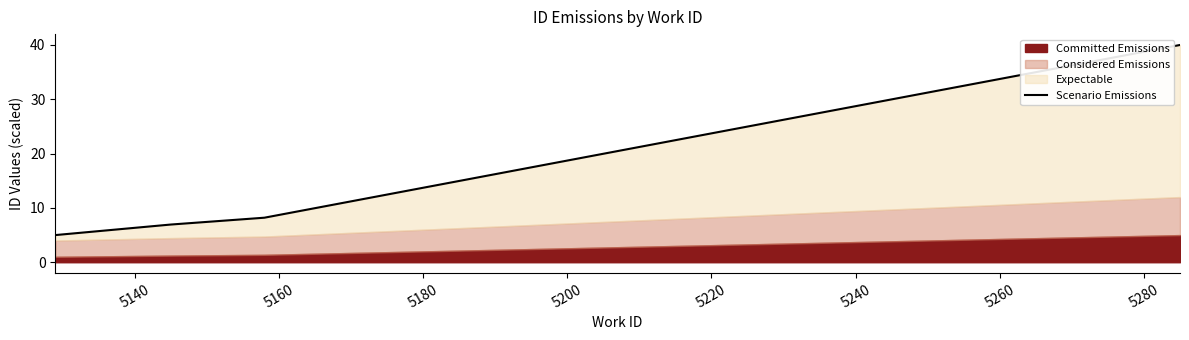

What is the average value?

10.7